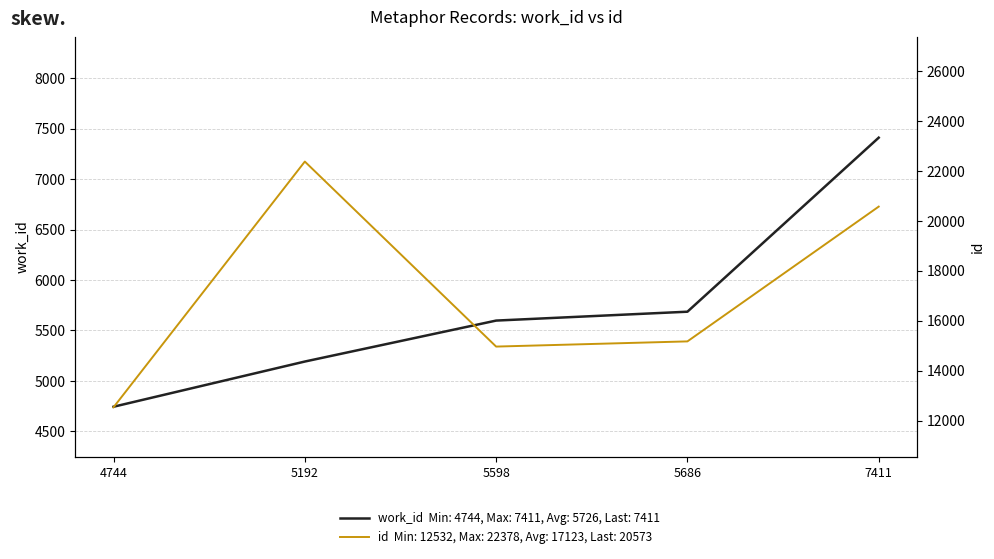

True or false: id and work_id cross at least once.

False